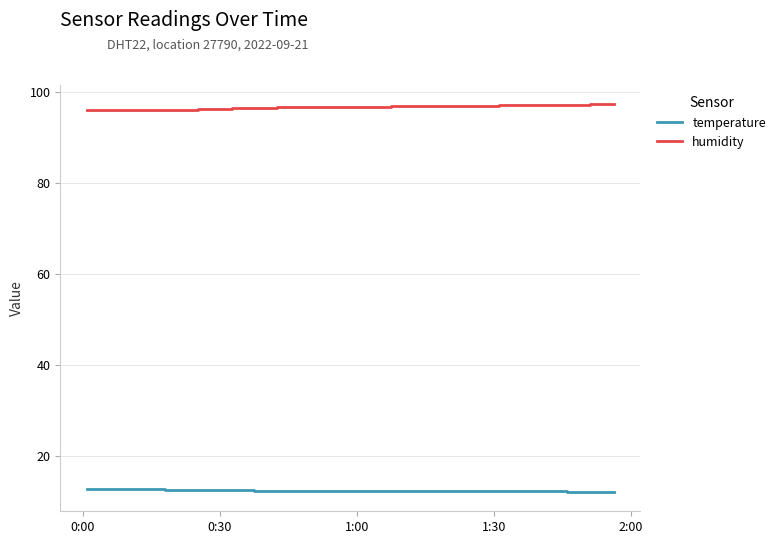

True or false: temperature and humidity intersect in this chart.

False